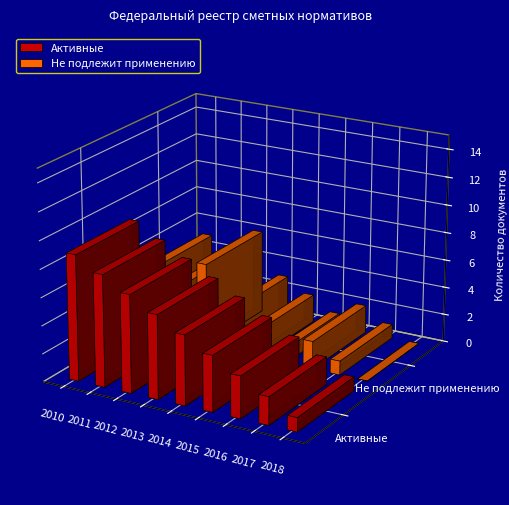

Which category has the lowest value across all series?

2018